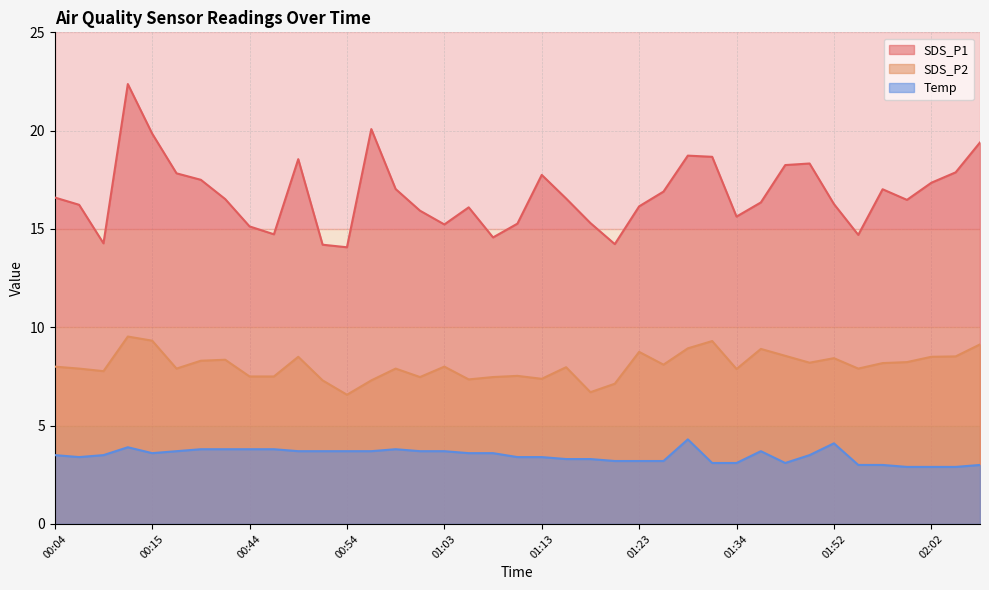

Which series changed the most between 00:54 and 02:04?

SDS_P1